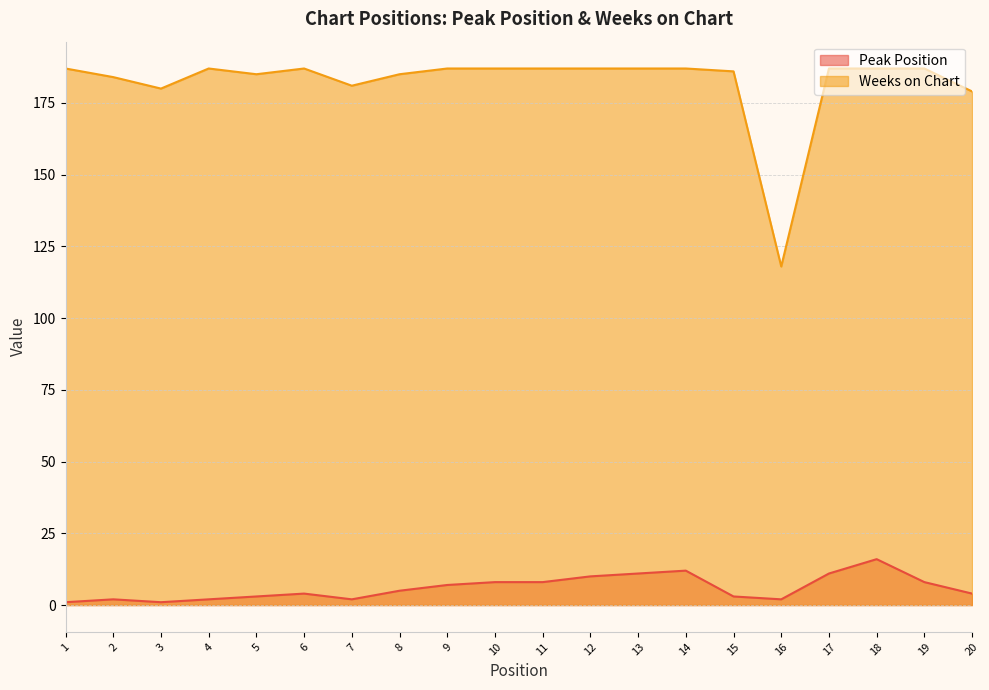

How many categories are shown in the chart?

20